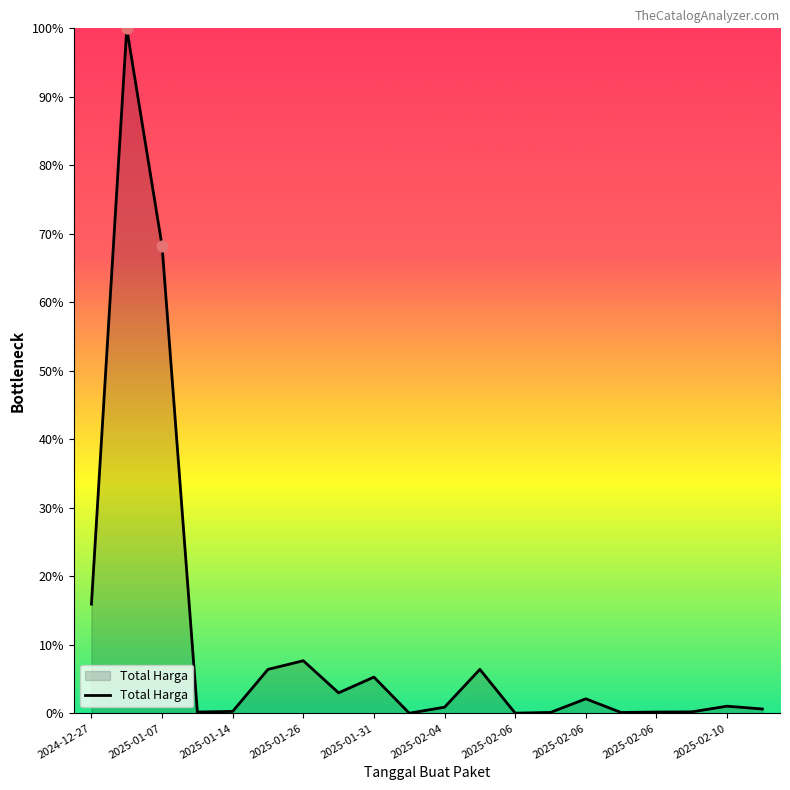

What is the greatest value displayed?

100.0